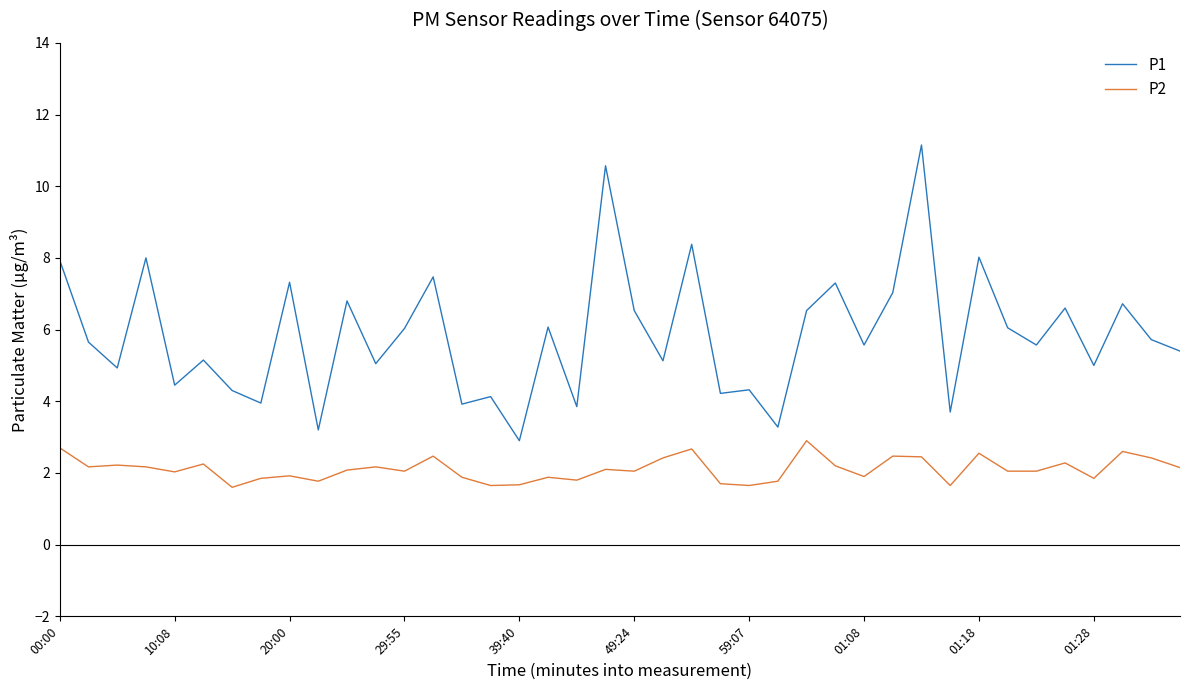

What is the difference between the maximum and minimum values in the P2 series?

1.3